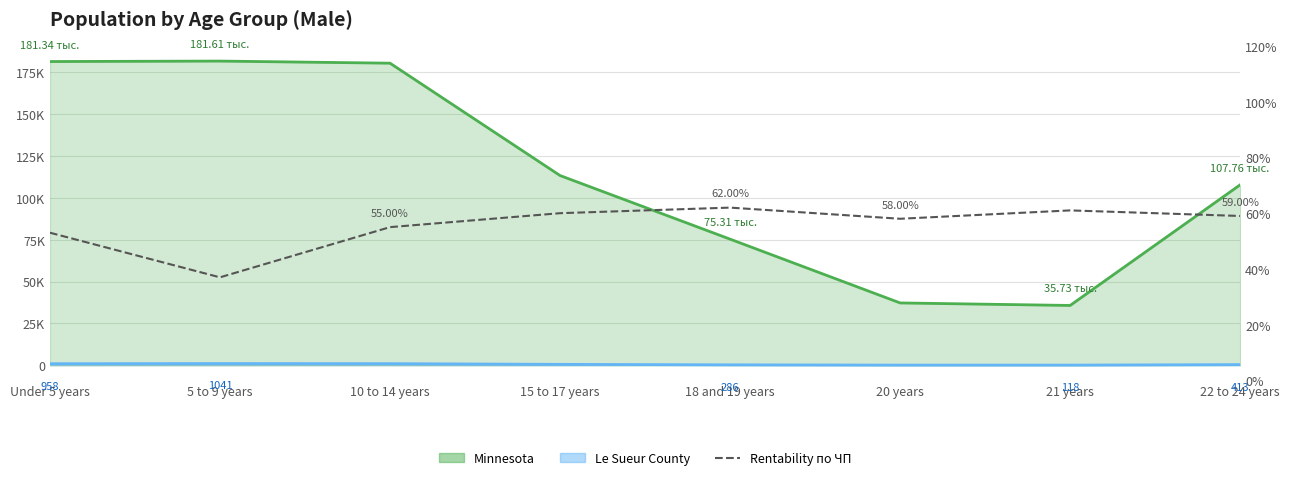

Reading right to left, transcribe all the data shown in this chart.

59.0	61.0	58.0	62.0	60.0	55.0	37.0	53.0